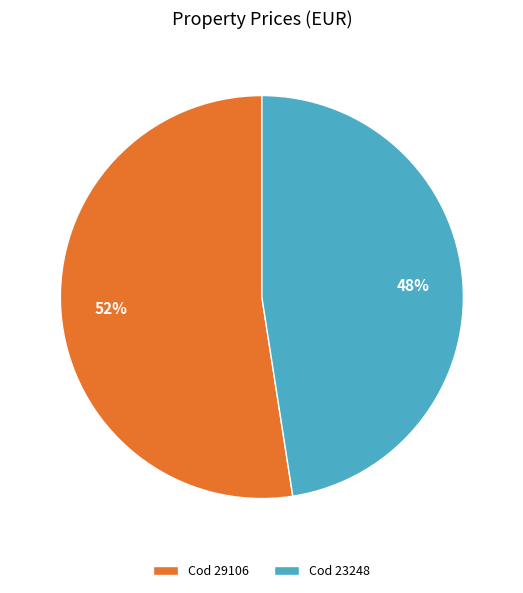

How many slices are in this pie chart?

2